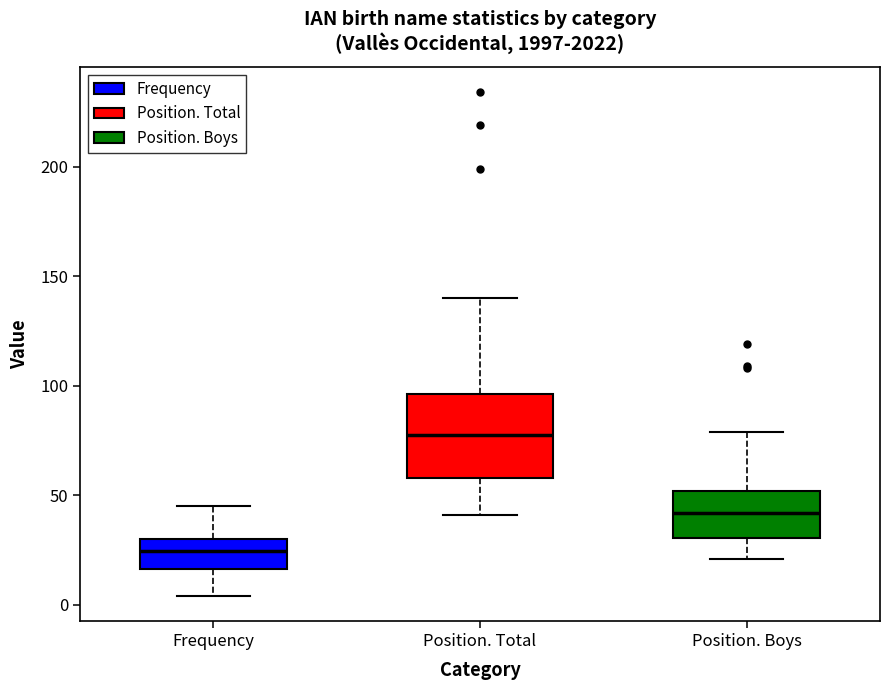

Which box is the tallest, from its lower edge to its upper edge?

Position. Total